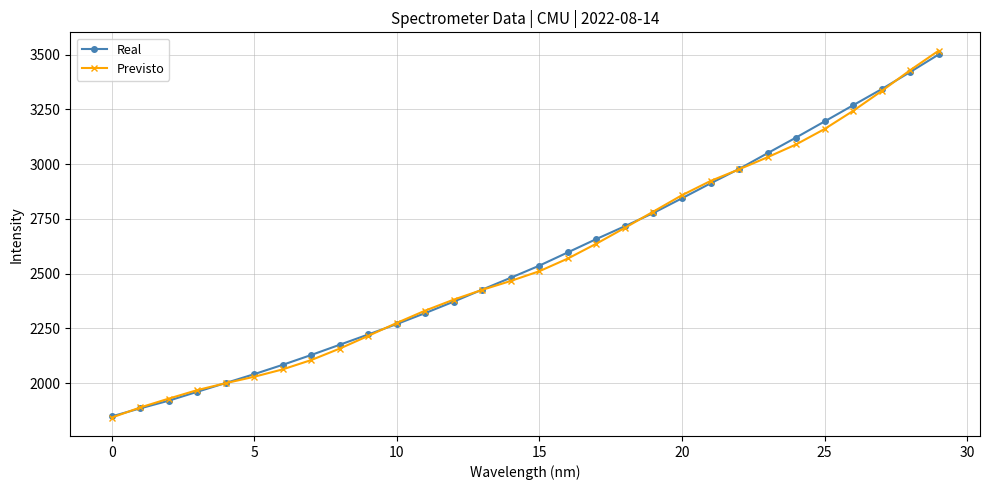

What is the highest value of the Real series?

3500.9